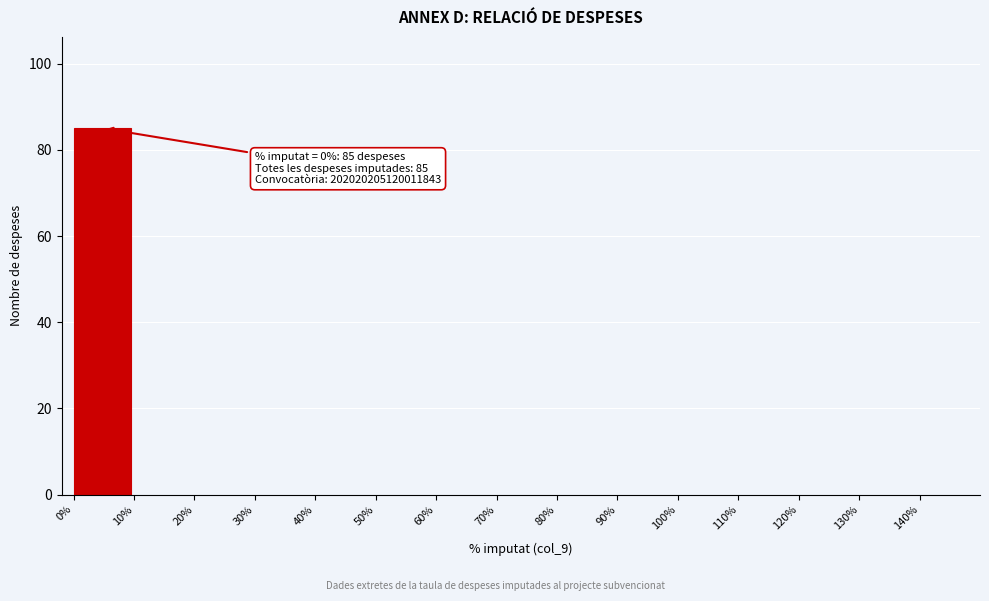

Reading left to right, extract all data points from this chart.

0%=85	10%=0	20%=0	30%=0	40%=0	50%=0	60%=0	70%=0	80%=0	90%=0	100%=0	110%=0	120%=0	130%=0	140%=0